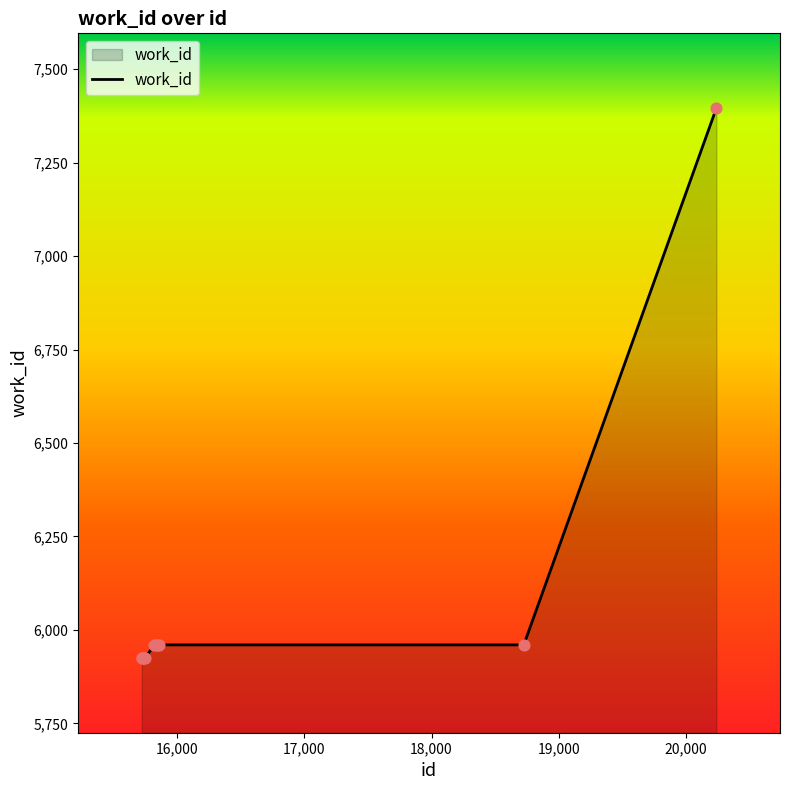

What is the minimum value shown in the chart?

5925